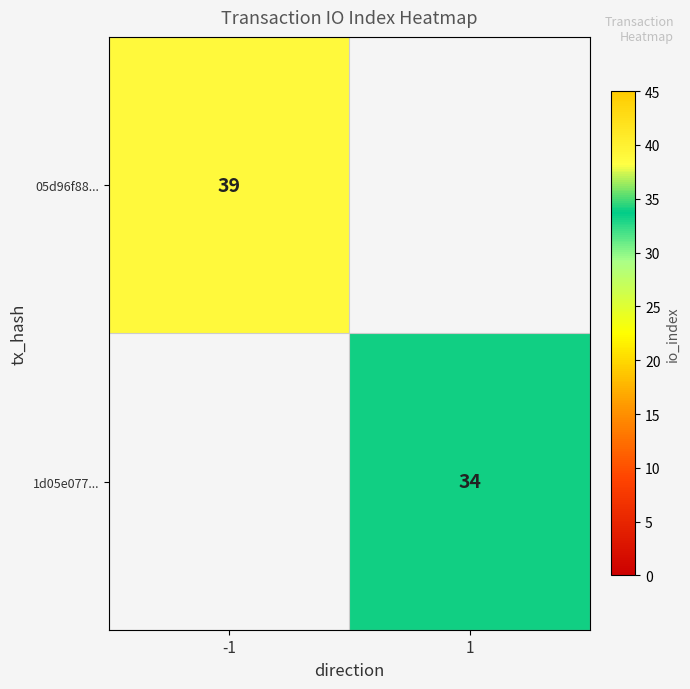

The value of 05d96f88... at -1 is 39. True or false?

True